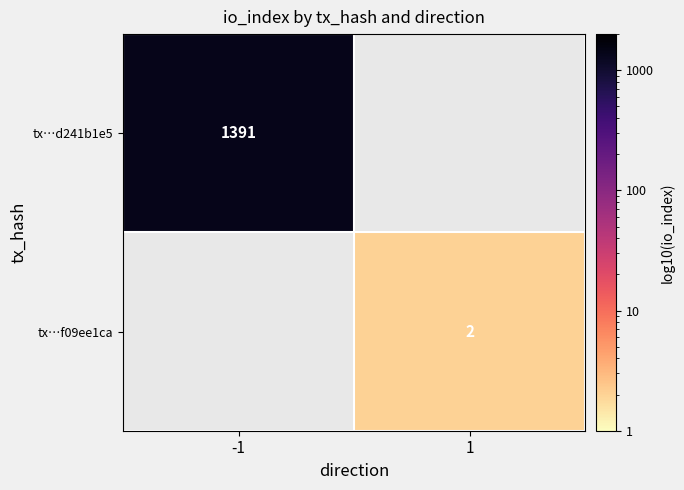

Is the value of tx…f09ee1ca at 1 greater than the value of tx…d241b1e5 at -1?

No